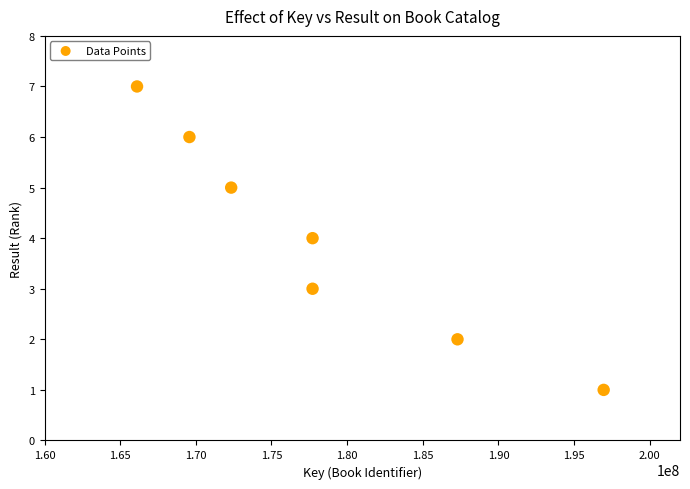

What is the range of Y values (max minus min)?

6